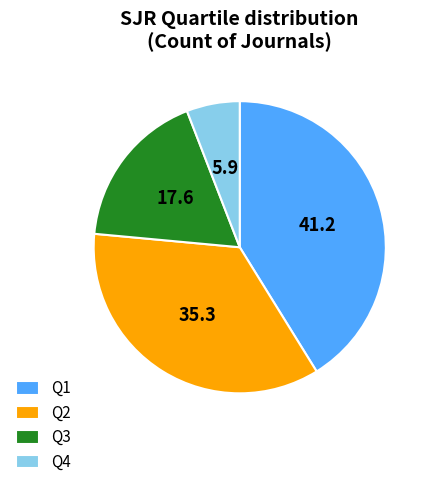

Combined, do Q2 and Q1 account for over 50%?

Yes